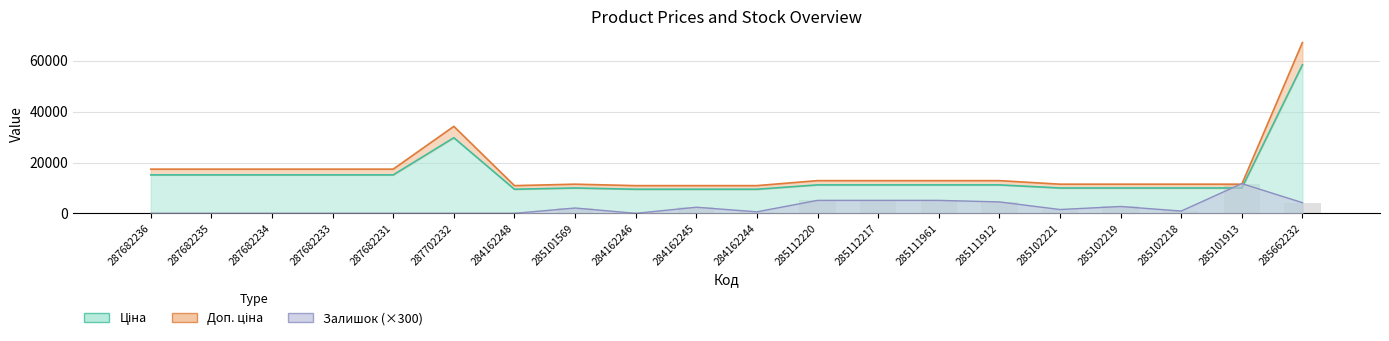

Reading right to left, extract all data points from this chart.

Ціна: 58426.5	9975.0	9975.0	9975.0	9975.0	11188.2	11188.2	11188.2	11188.2	9480.1	9480.1	9480.1	9975.0	9480.1	29747.2	15120.0	15120.0	15120.0	15120.0	15120.0
Доп. ціна: 67190.5	11471.2	11471.2	11471.2	11471.2	12866.4	12866.4	12866.4	12866.4	10902.1	10902.1	10902.1	11471.2	10902.1	34209.3	17388.0	17388.0	17388.0	17388.0	17388.0
Залишок: 4200.0	11700.0	900.0	2700.0	1500.0	4500.0	5100.0	5100.0	5100.0	600.0	2400.0	0.0	2100.0	0.0	0.0	0.0	0.0	0.0	0.0	0.0